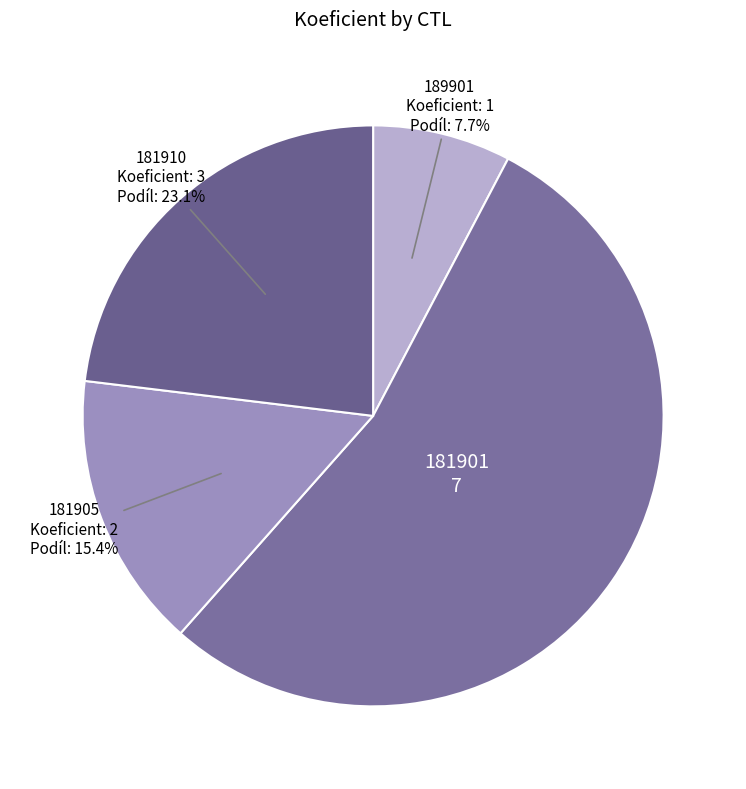

Rank the categories by value from lowest to highest.

189901, 181905, 181910, 181901